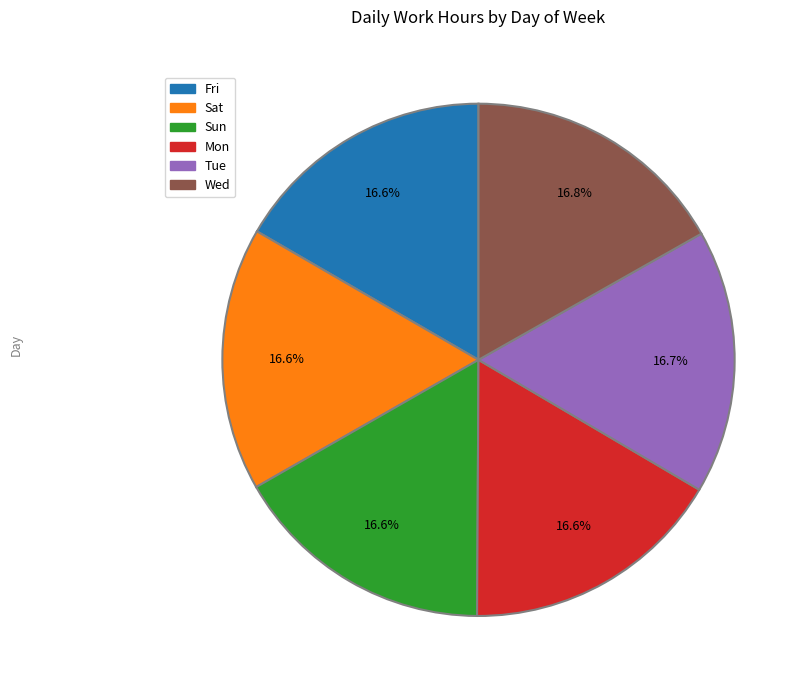

Count the number of slices in the pie.

6